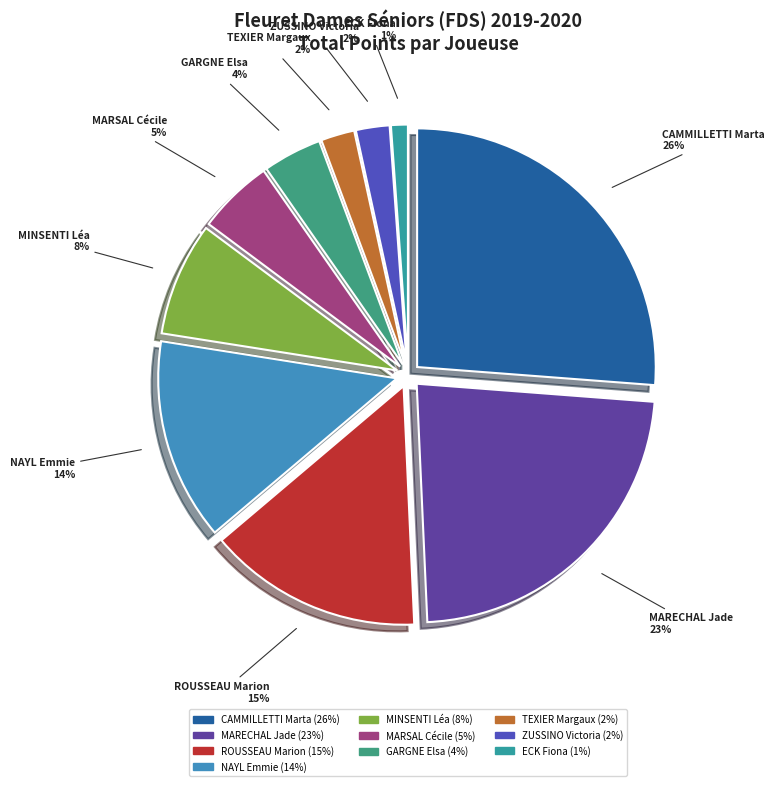

Combined, do NAYL Emmie and ROUSSEAU Marion account for over 50%?

No